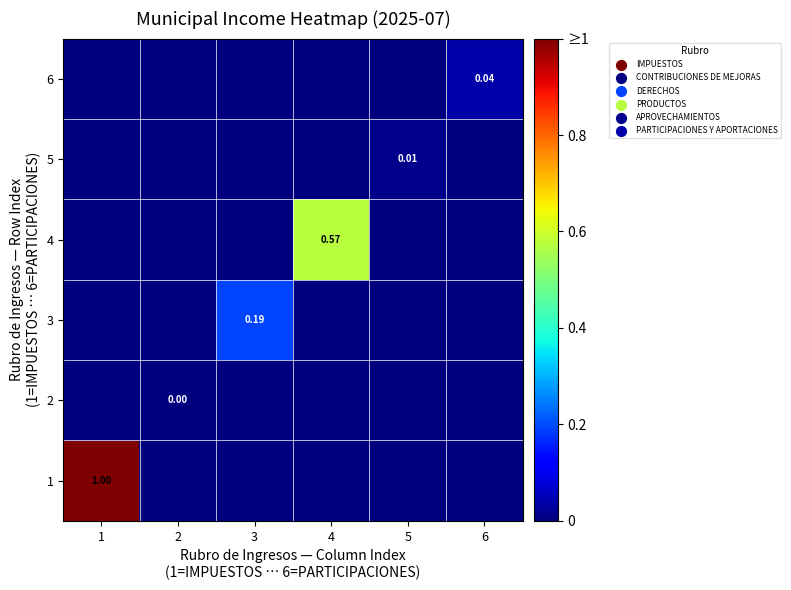

Rank the categories by 5 value from lowest to highest.

1, 2, 3, 4, 6, 5